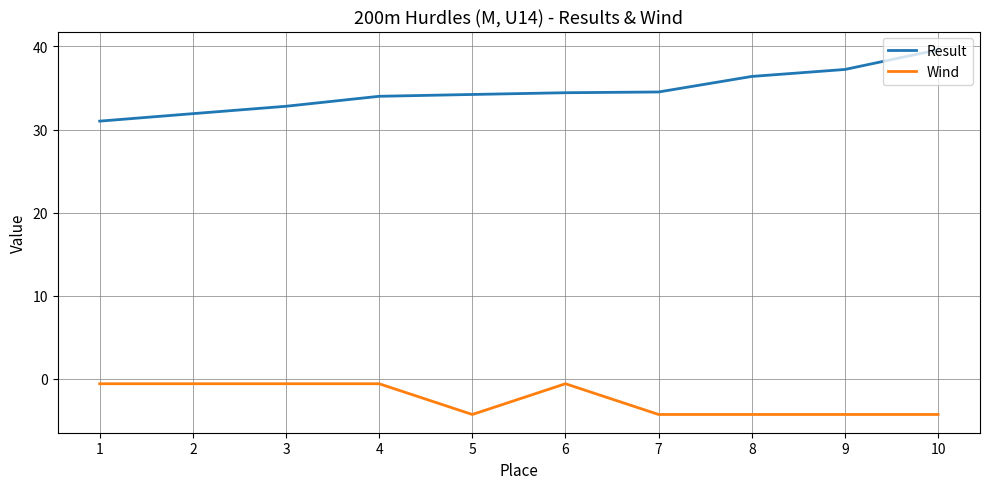

How many distinct data groups are displayed?

2